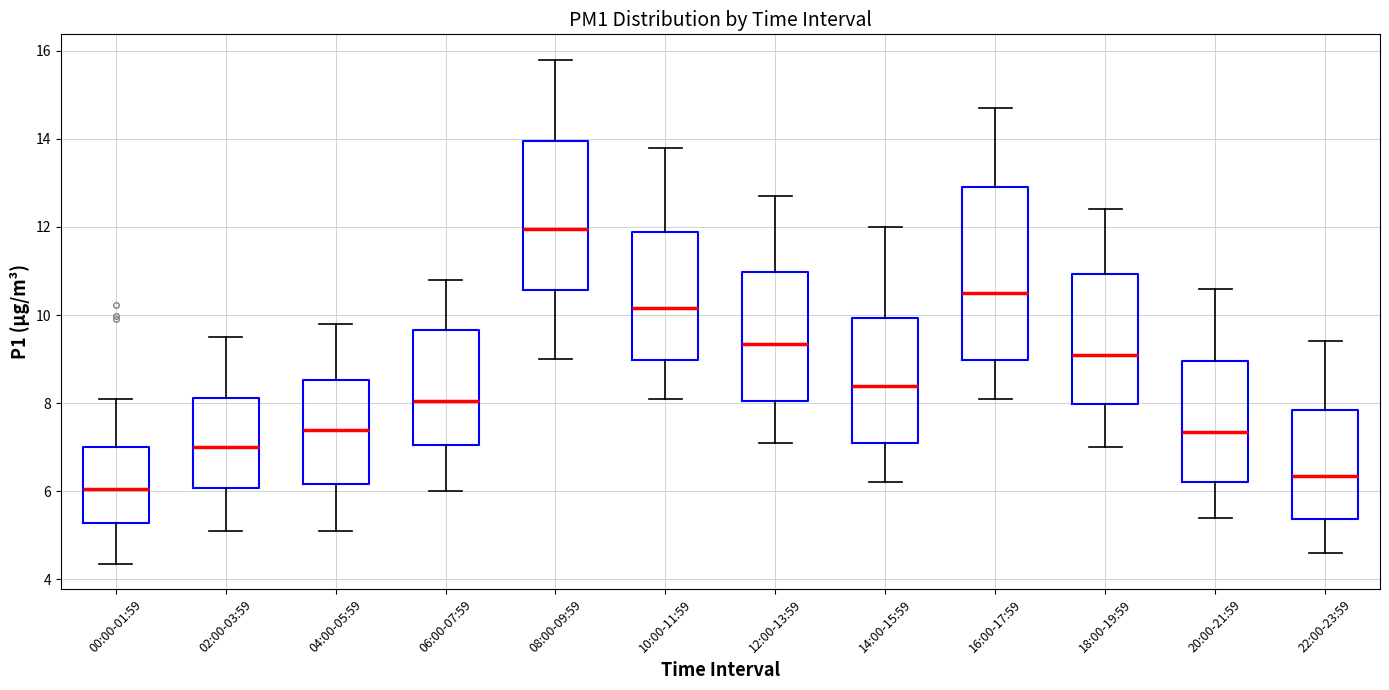

Where does the lower whisker of the box for 00:00-01:59 end on the y-axis? The values are not printed on the chart, so give them approximately, as read against the axis.

4.4